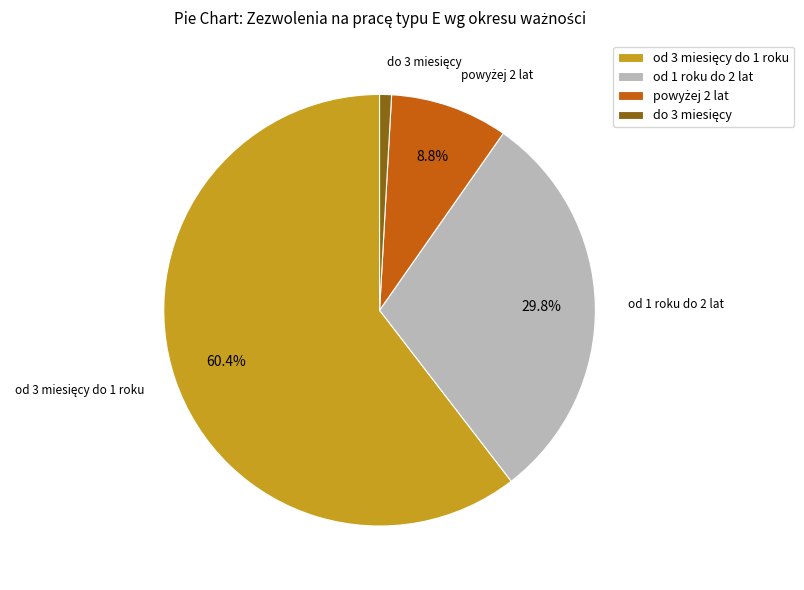

Does any single category account for the majority?

Yes